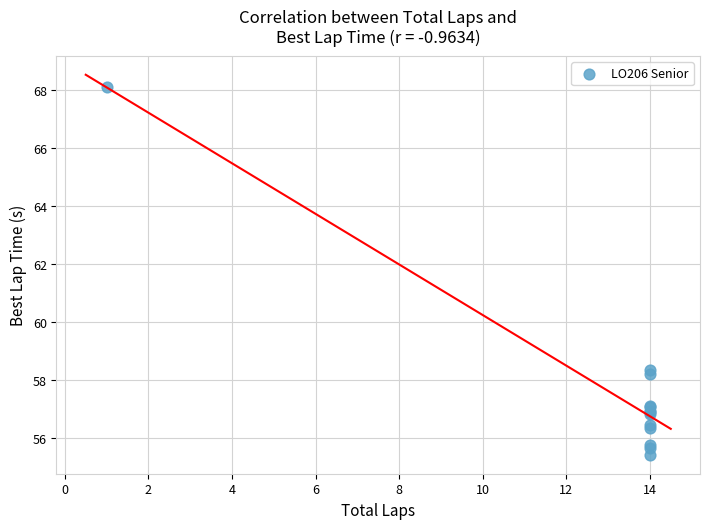

What Y value in the scatter plot is closest to 61?

58.4